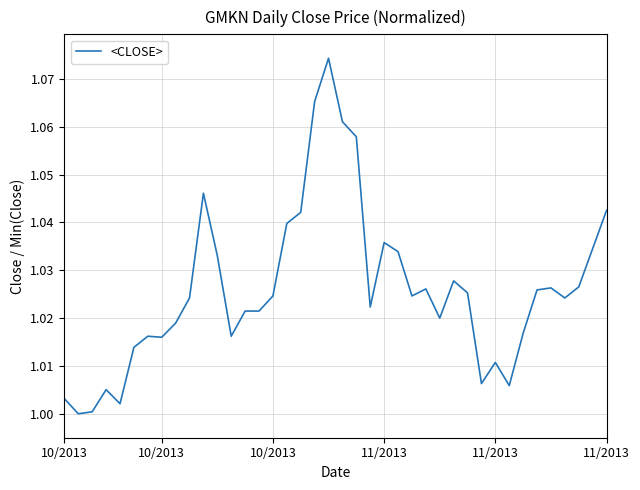

How many lines are shown in the chart?

1